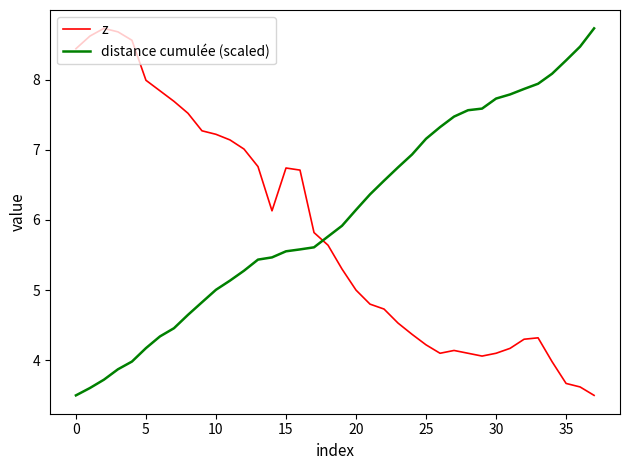

Which series has the largest total across all categories?

distance cumulée (scaled)